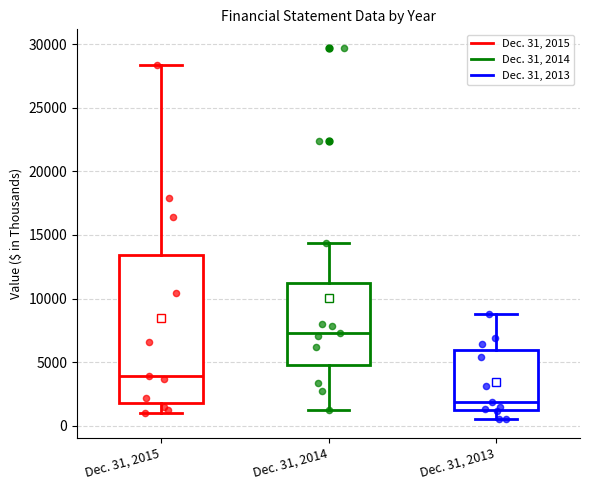

Reading left to right, transcribe this box plot: for each box, give where its median line is, the range the box spans, and where its two whiskers end, as read against the y-axis. The values are not printed on the chart, so give them approximately, as read against the axis.

Dec. 31, 2015: median 4000, box 2000 to 13500, whiskers 1000 to 28500
Dec. 31, 2014: median 7500, box 5000 to 11000, whiskers 1000 to 14500
Dec. 31, 2013: median 2000, box 1500 to 6000, whiskers 500 to 9000